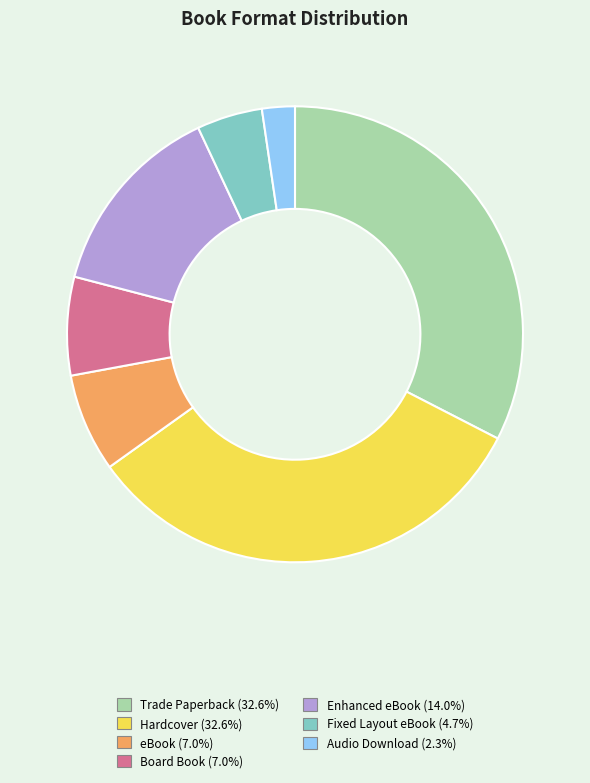

Count the number of slices in the pie.

7